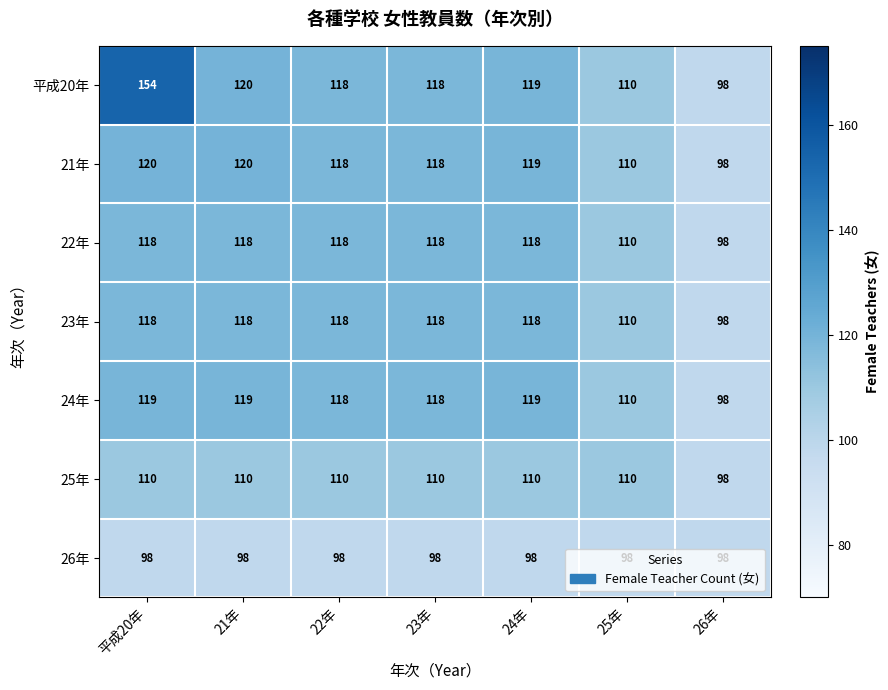

What is the minimum value for 23年?

98